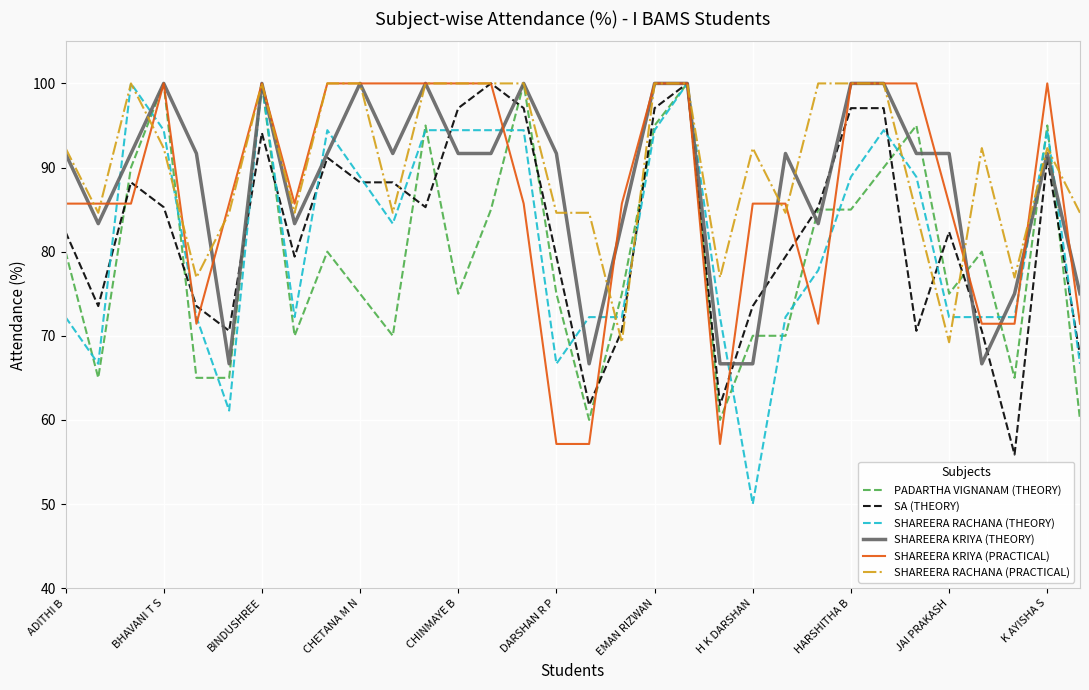

What is the highest value of the SHAREERA RACHANA (THEORY) series?

100.0